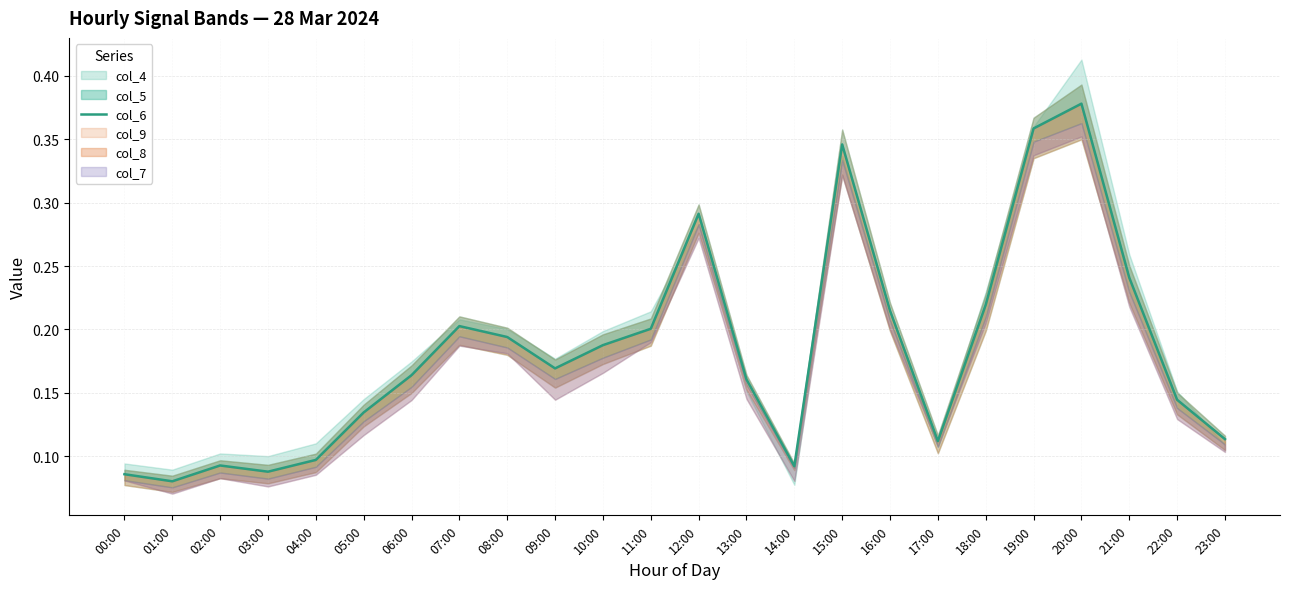

What value does the data have at 01:00?

0.1